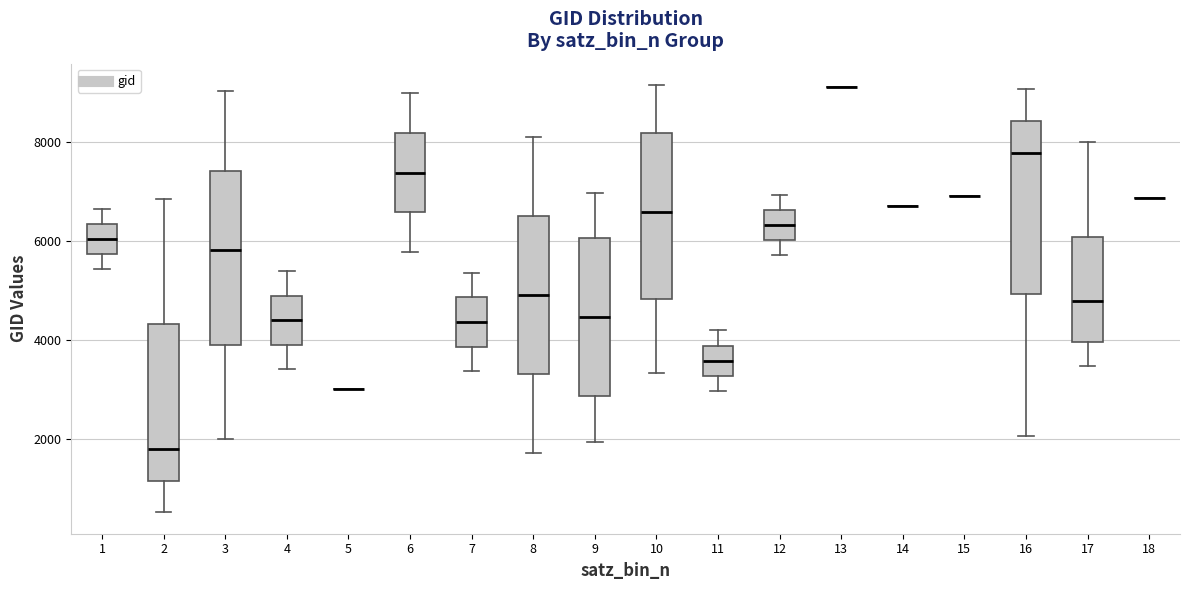

Where does the median line of the box at x = 11 sit on the y-axis? The values are not printed on the chart, so give them approximately, as read against the axis.

3600